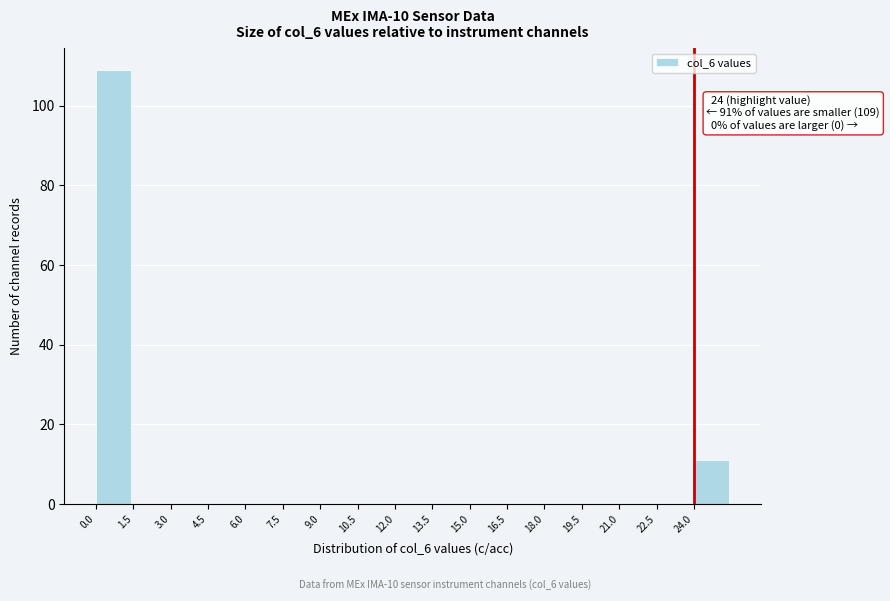

Which range on the x-axis has the tallest bar?

0.0 to 1.5